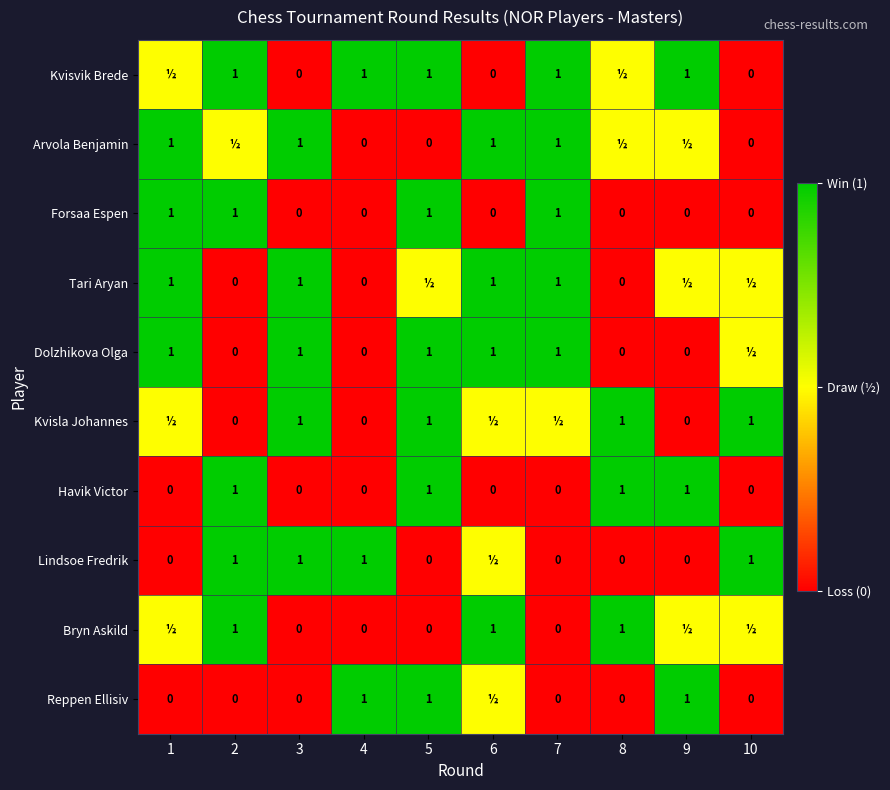

At which category is the sum across all series the highest?

5